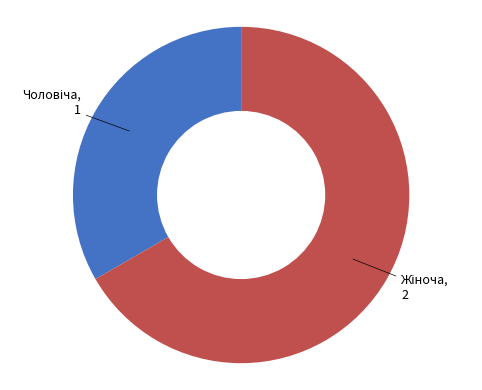

Is there a majority slice in this chart?

Yes